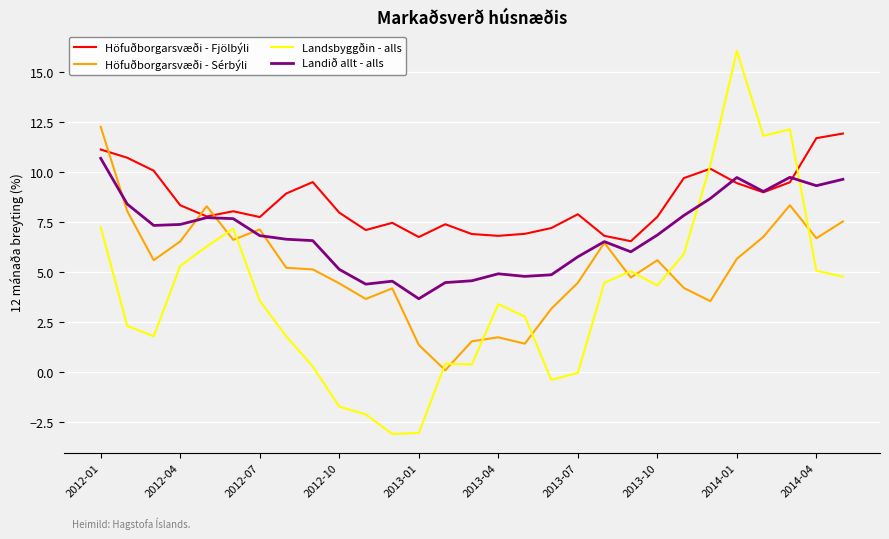

How many times do Landsbyggðin - alls and Landið allt - alls cross each other?

2